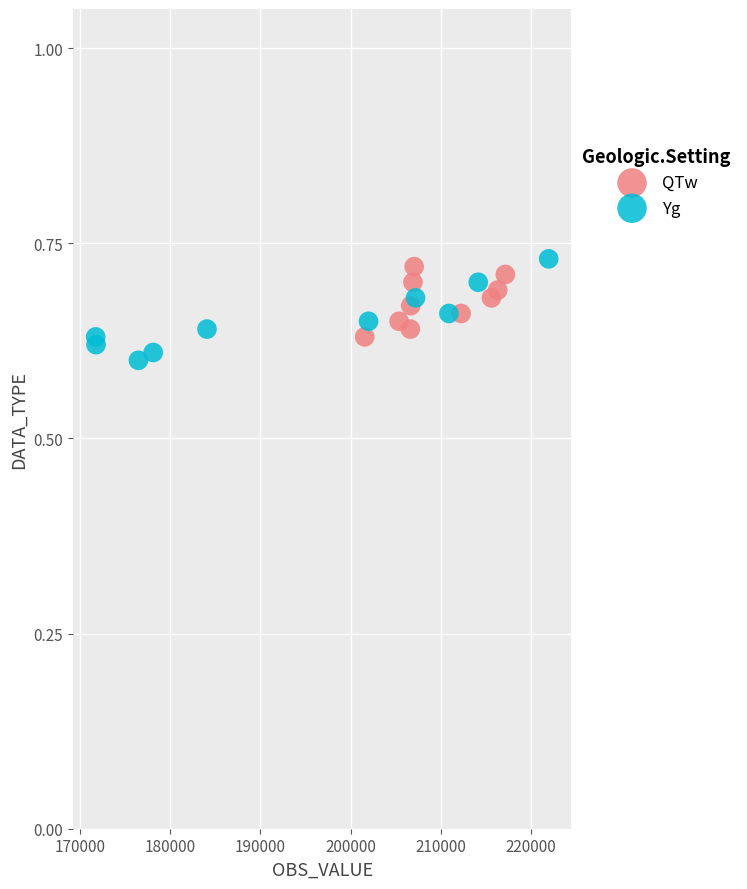

Which series has the largest Y range (max minus min)?

Yg